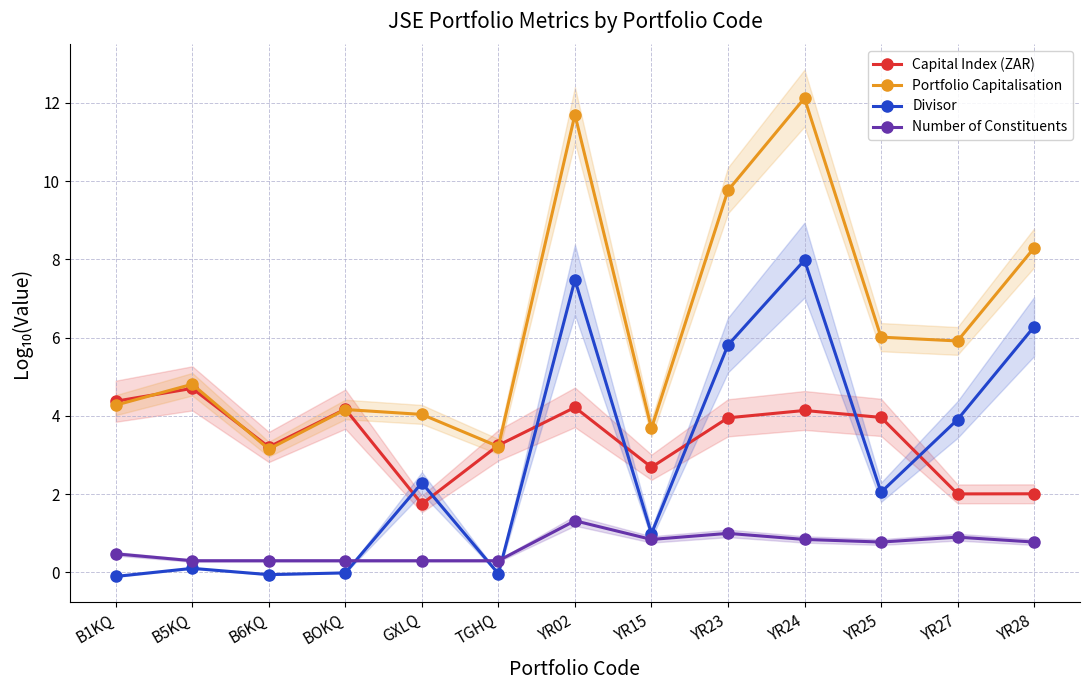

Which category has the lowest value in the Capital Index (ZAR) series?

GXLQ